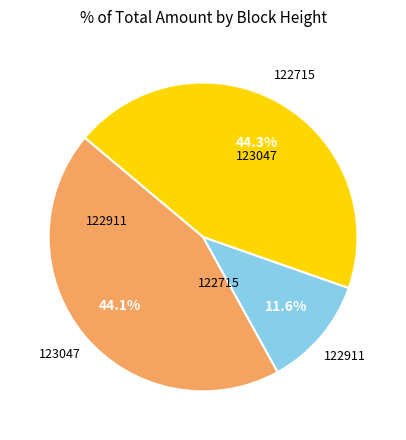

How many slices are in this pie chart?

3